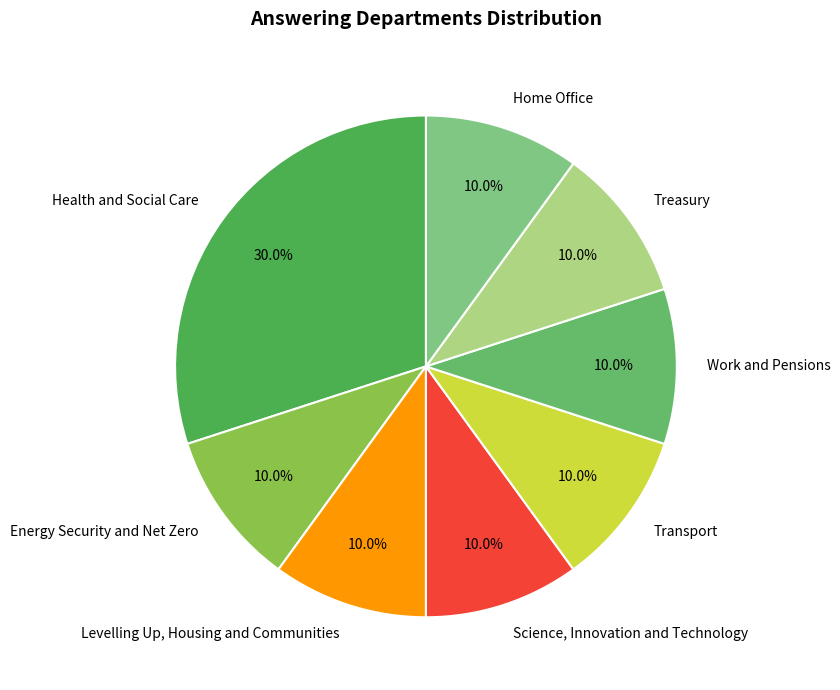

Does Home Office represent more than half of the total?

No